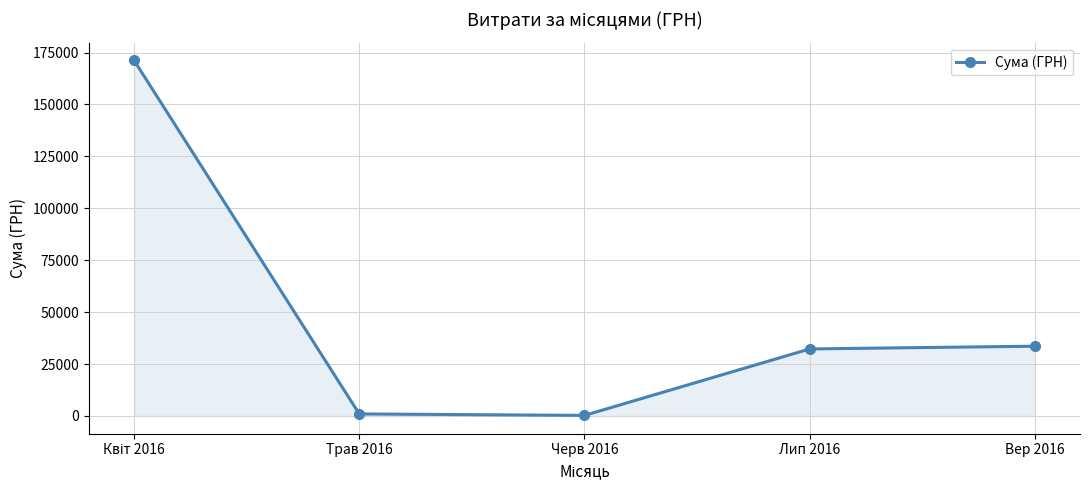

Does the chart have visible grid lines?

Yes